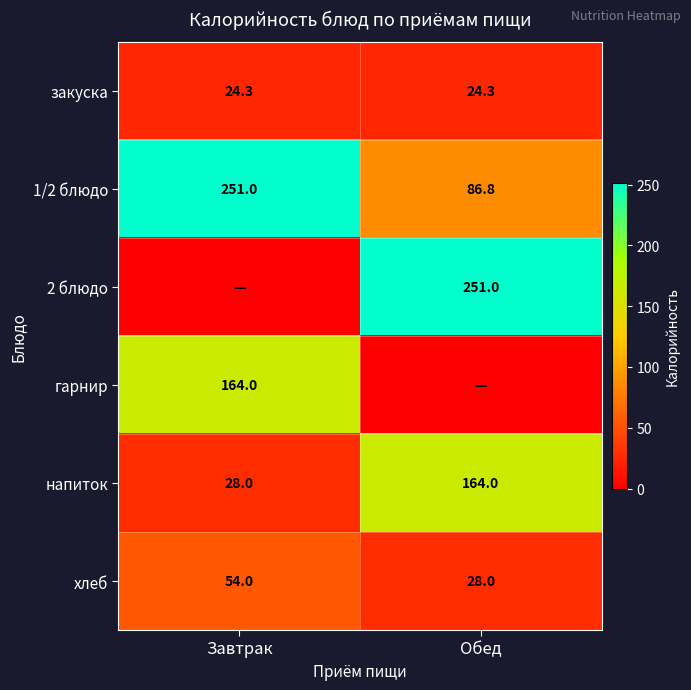

At which label is 1/2 блюдо closest to 168?

Обед